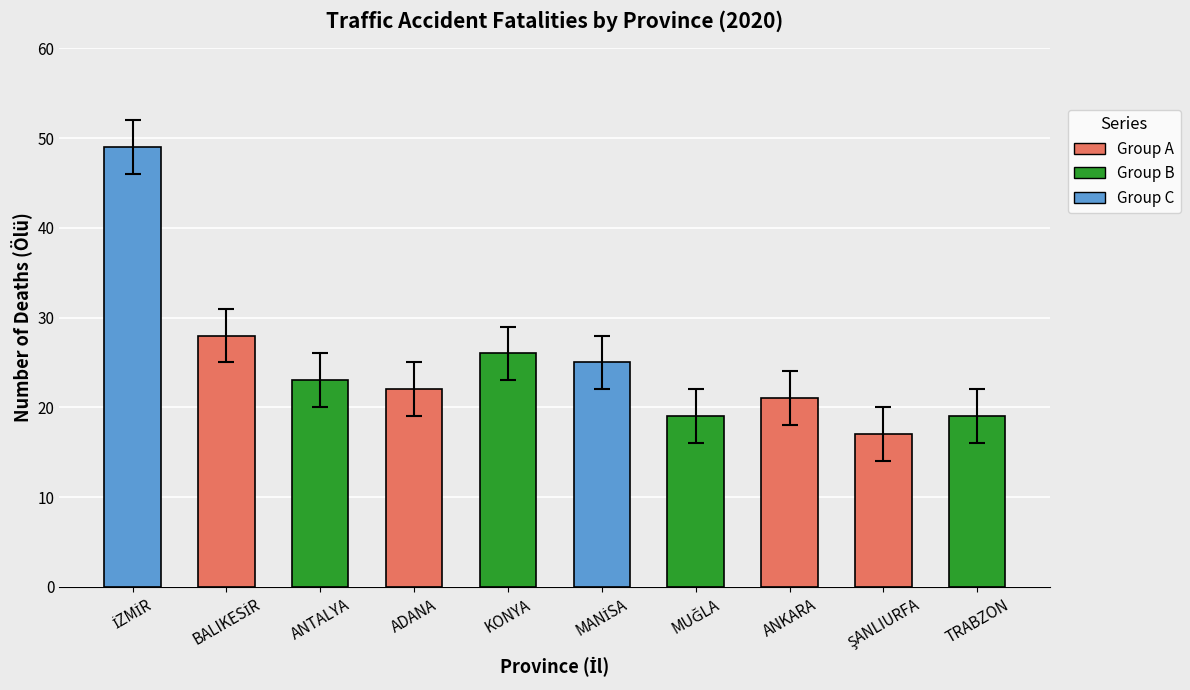

Count the number of data series in this chart.

1